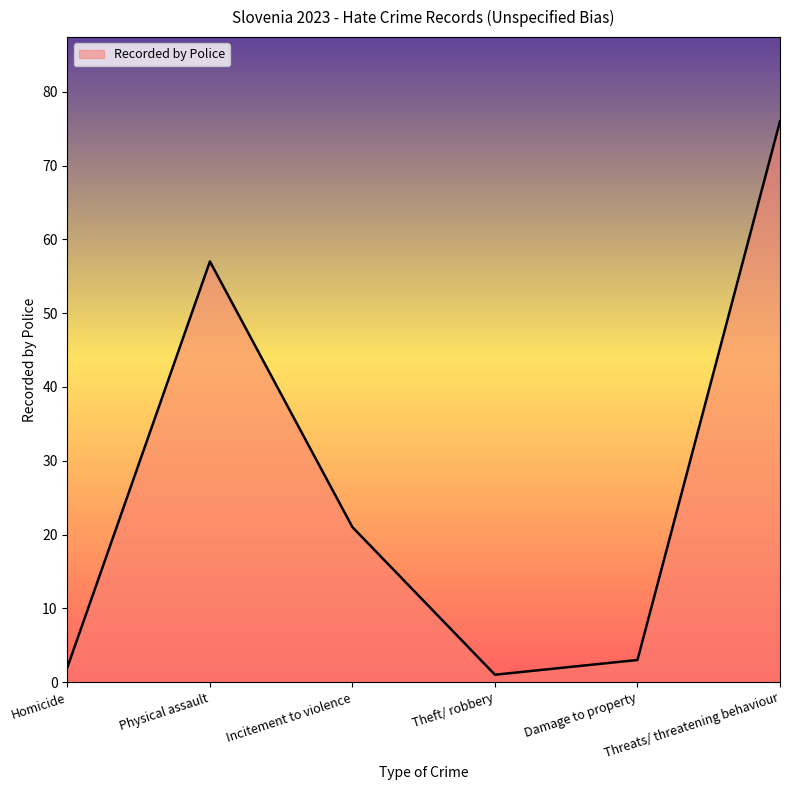

Which category has the lowest value across all series?

Theft/ robbery